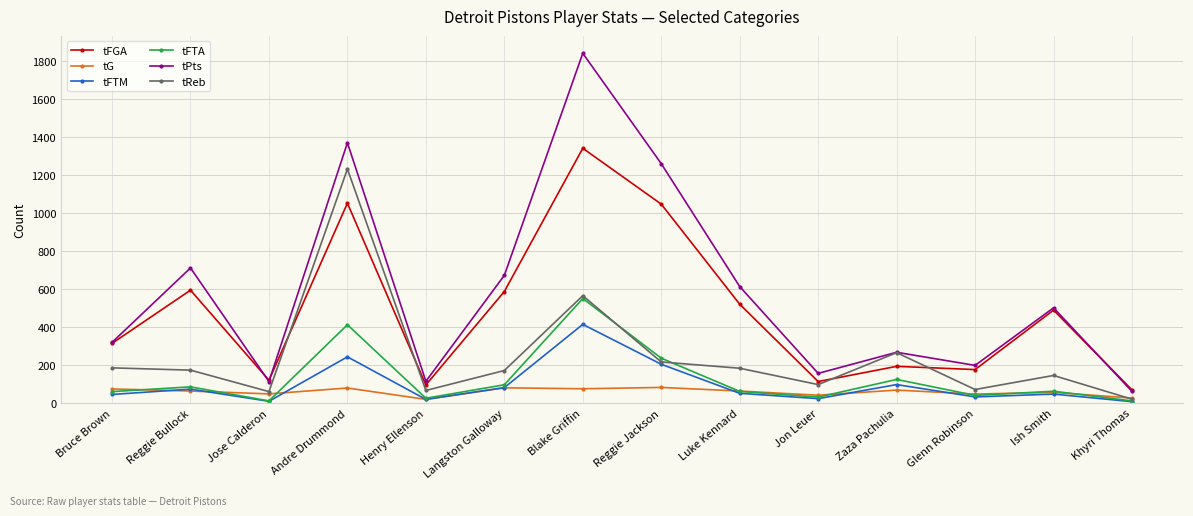

What is the sum of all tFTA values?

1804